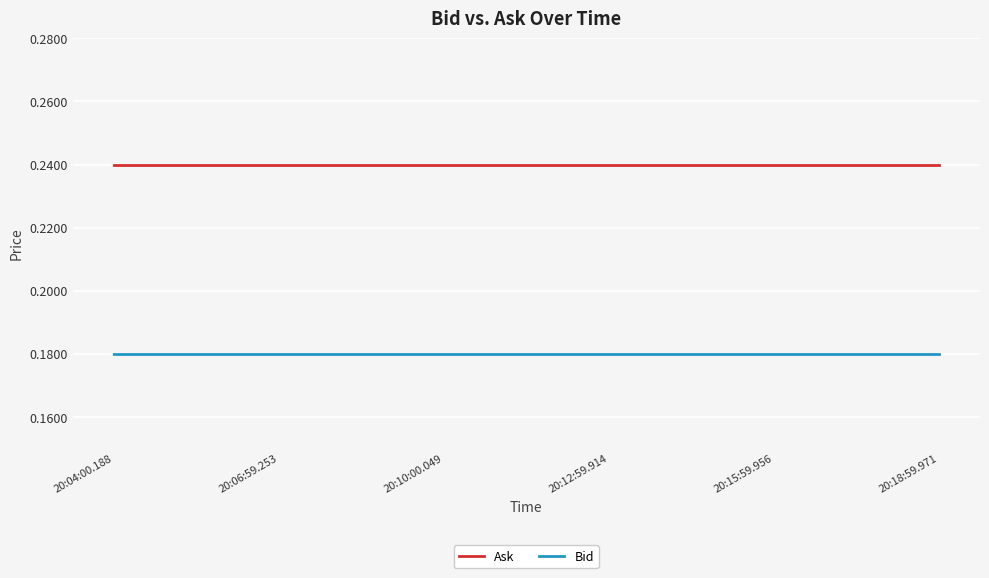

What are all the series names shown in the legend?

Ask, Bid